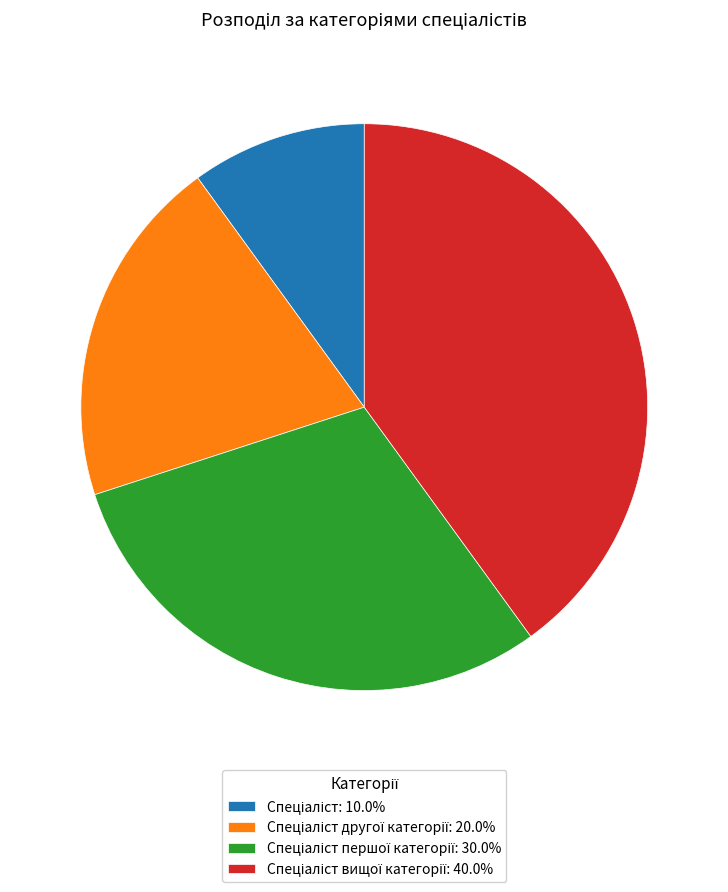

Is there any slice that represents more than half of the pie?

No